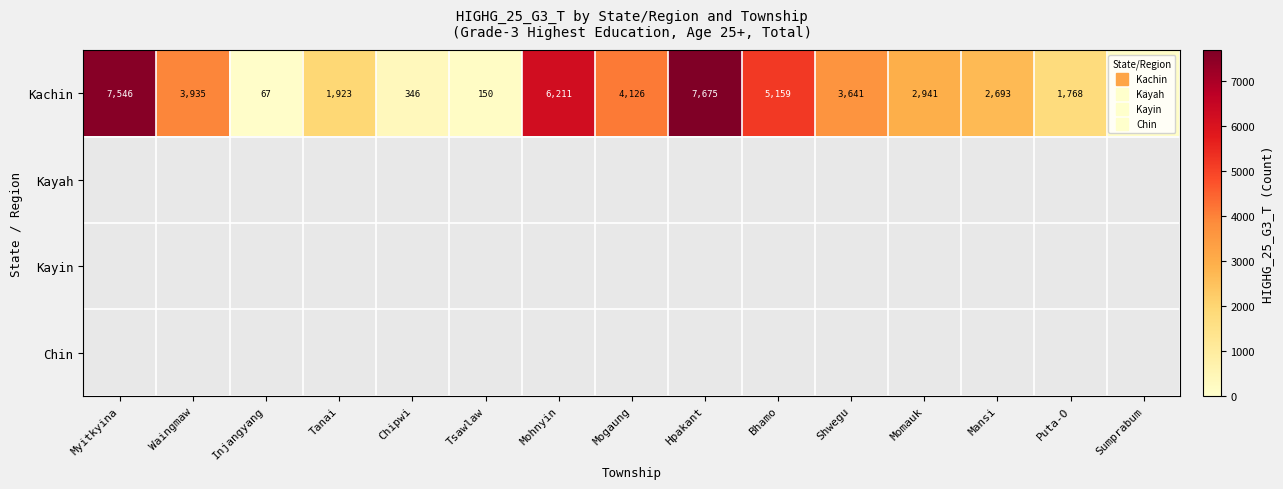

How many data points does each series have?

15